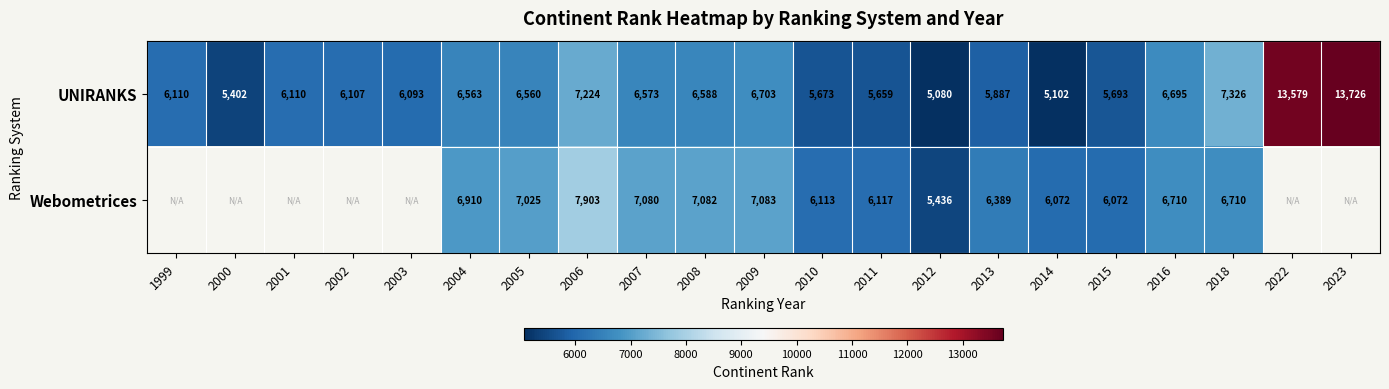

What is the sum of the UNIRANKS values at 2010 and 2000?

11075